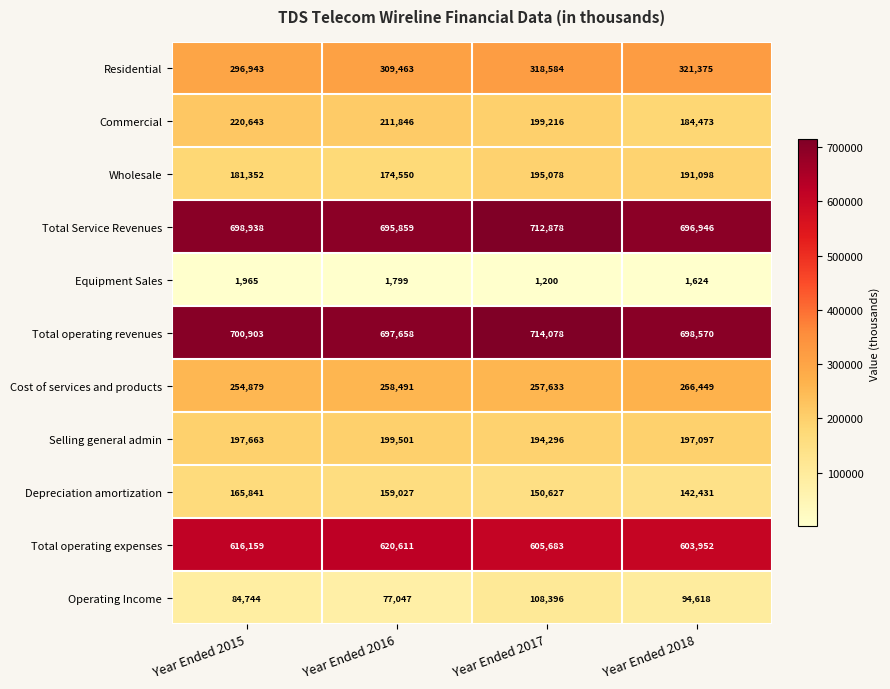

Which category has the lowest value in the Operating Income series?

Year Ended 2016